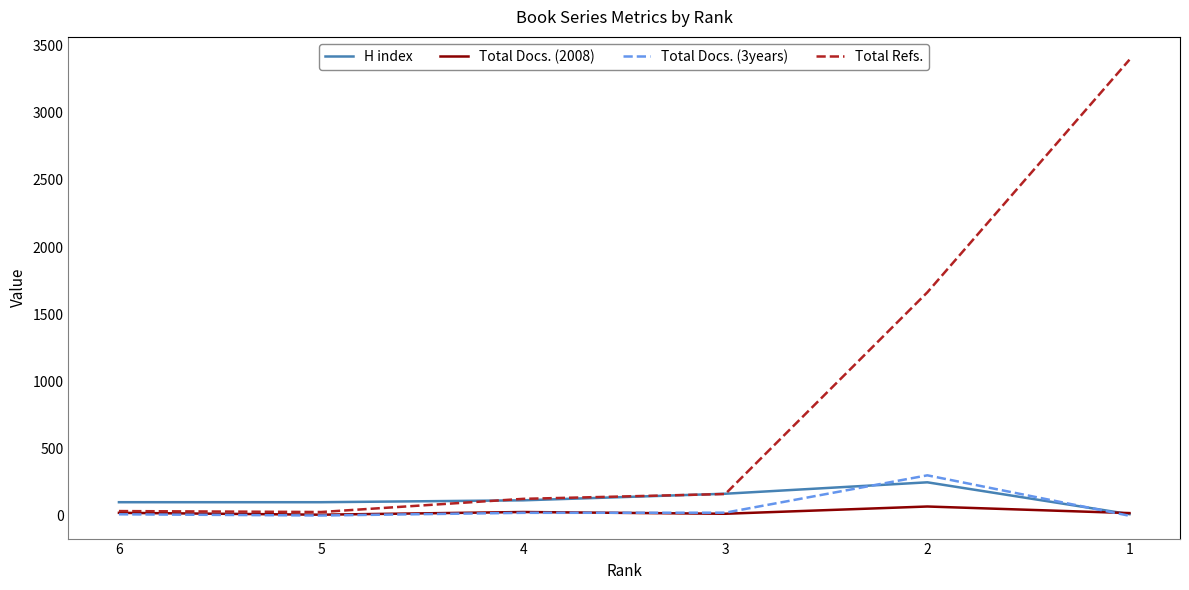

Which series has the widest spread of values?

Total Refs.